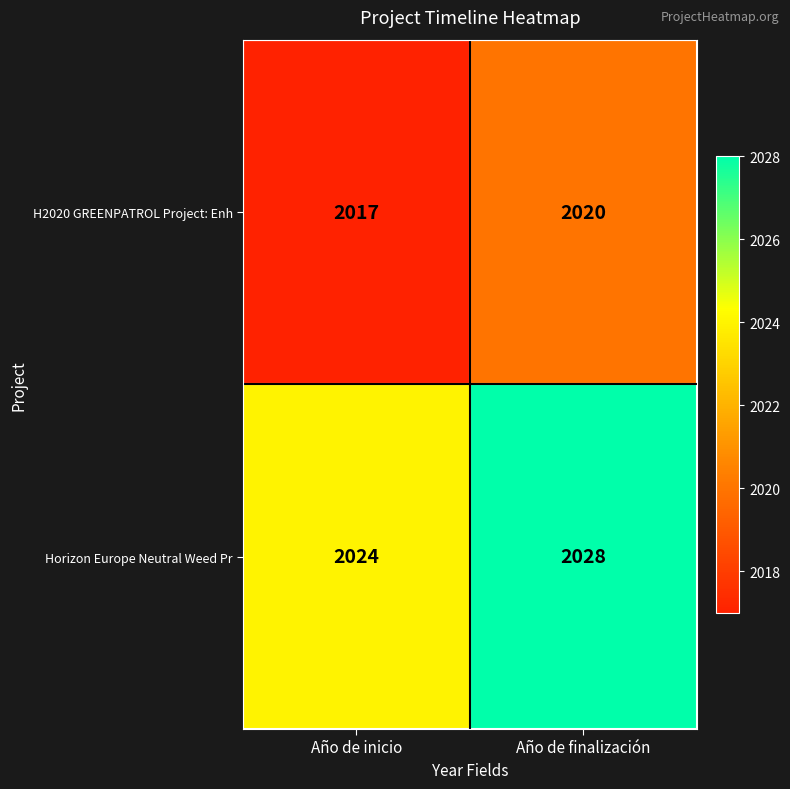

Read the H2020 GREENPATROL Project: Enh value at Año de finalización.

2020